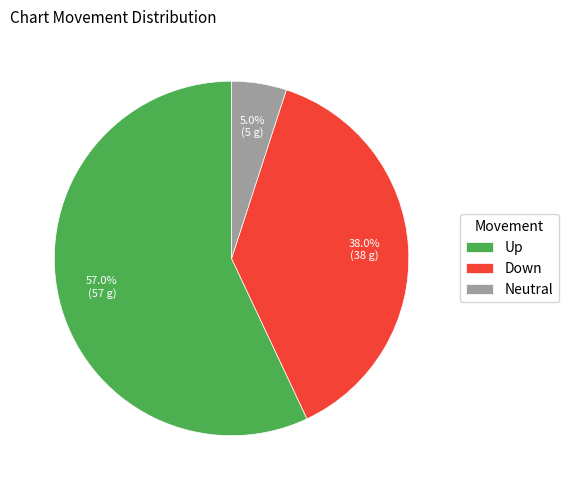

Rank the categories by value from lowest to highest.

Neutral, Down, Up